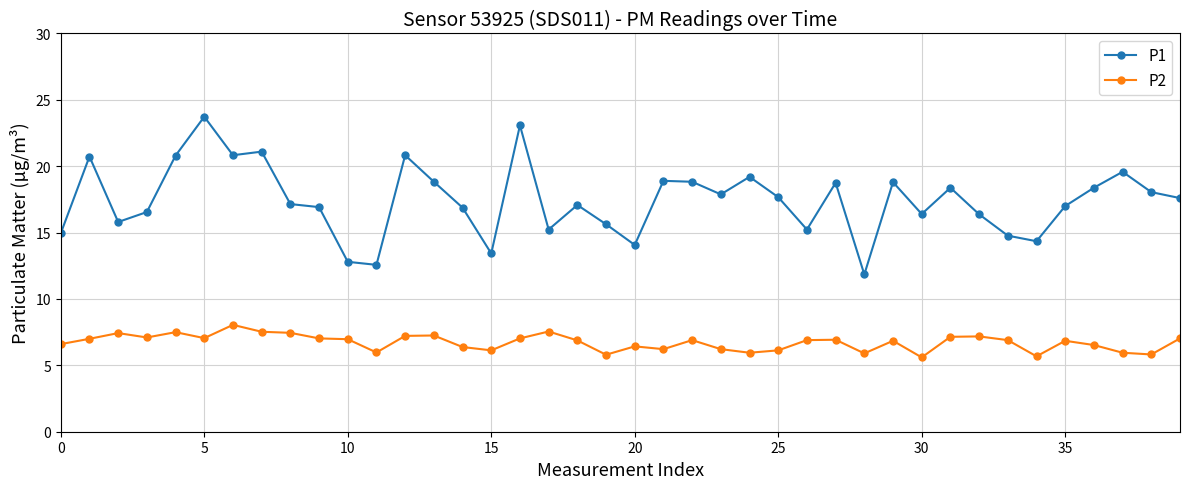

Which series has the largest total across all categories?

P1